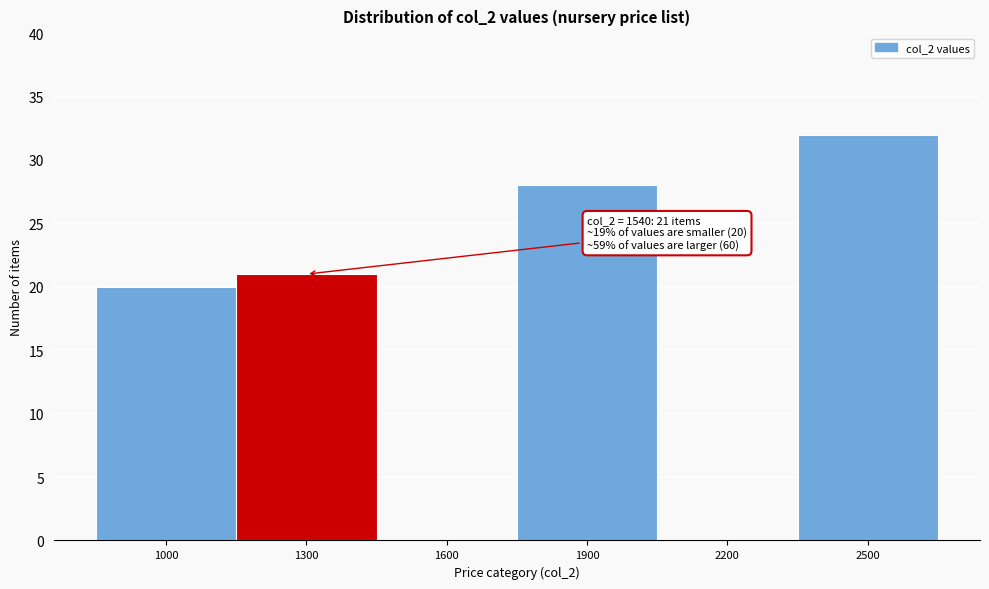

Reading right to left, transcribe all the data shown in this chart.

2500=32	2200=0	1900=28	1600=0	1300=21	1000=20